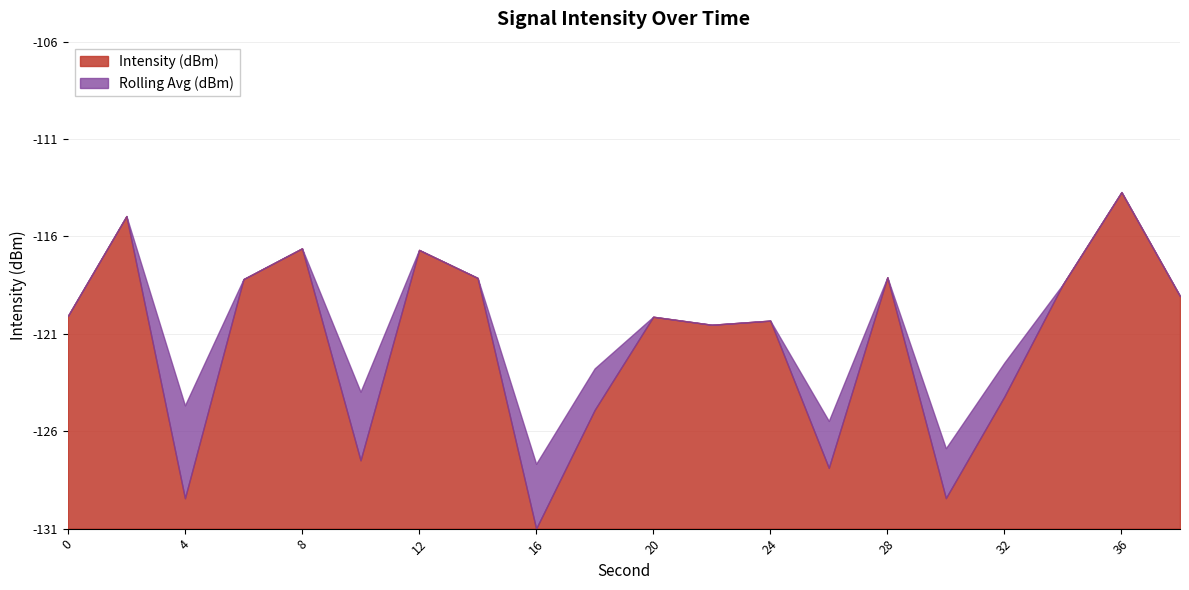

True or false: Rolling Avg (dBm) and Intensity (dBm) cross at least once.

False